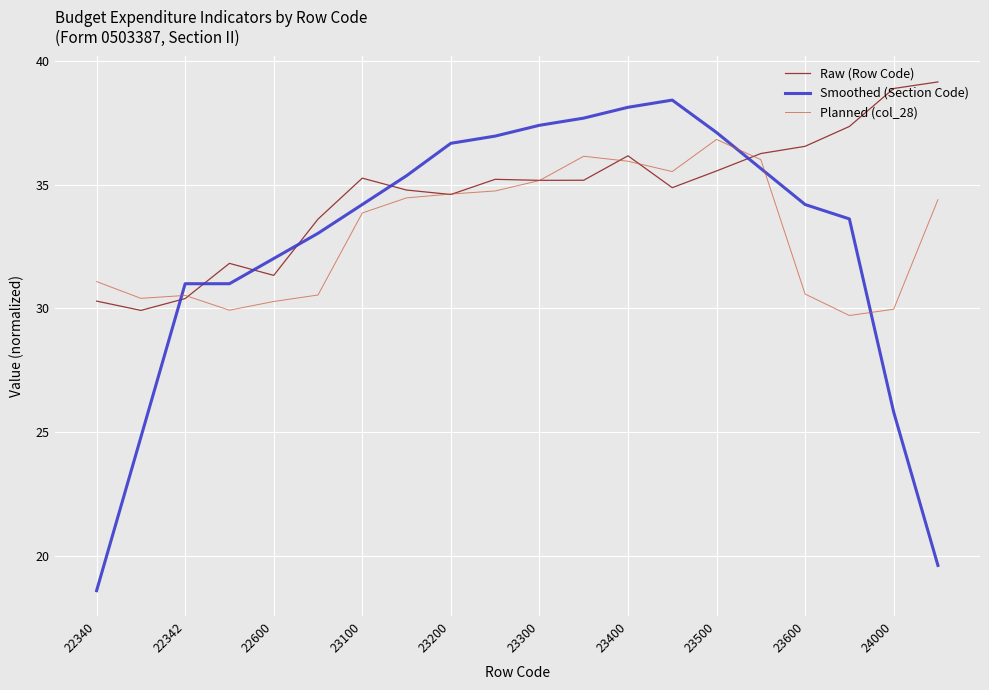

Which series has the largest total across all categories?

Raw (Row Code)